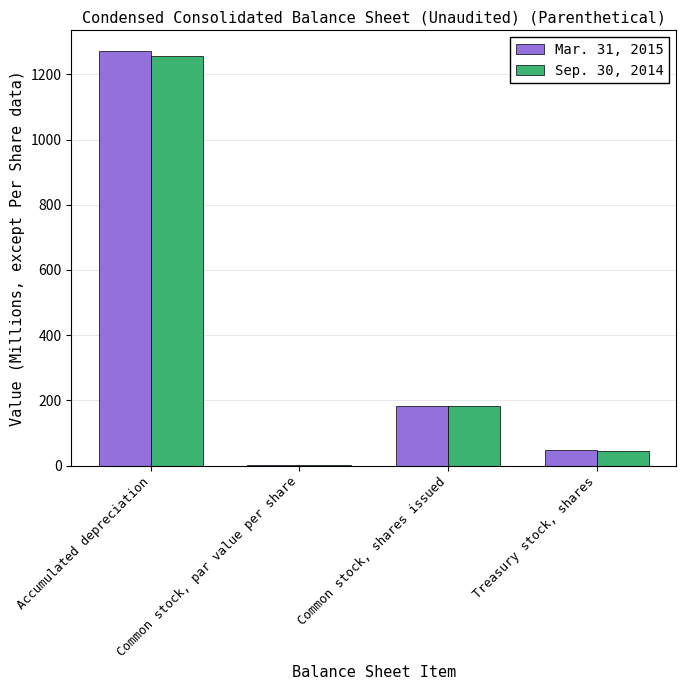

Count the number of categories in the chart.

4